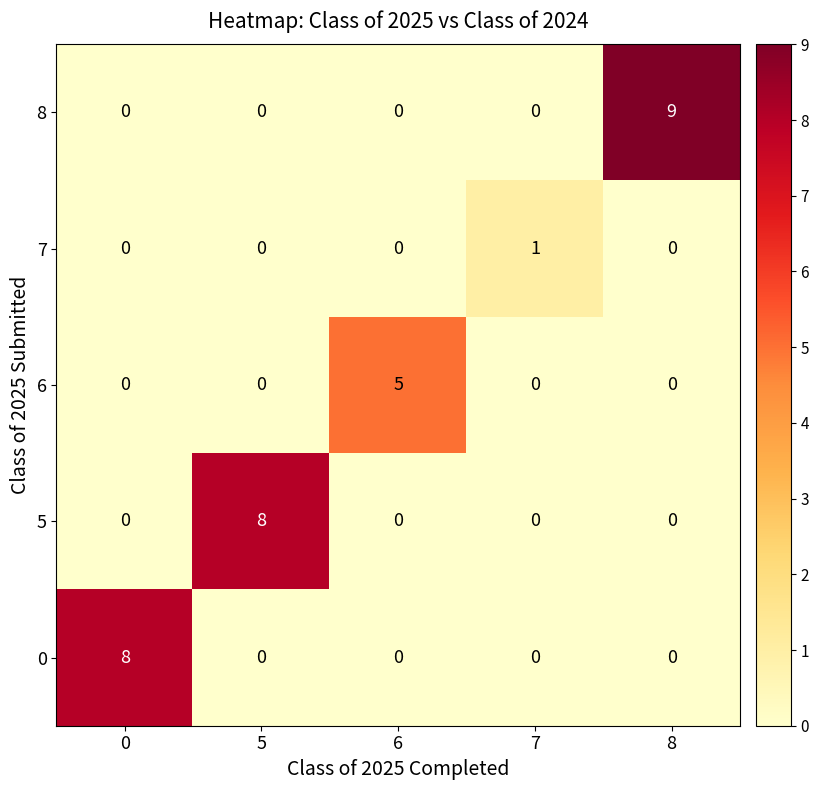

At which category is the sum across all series the highest?

8